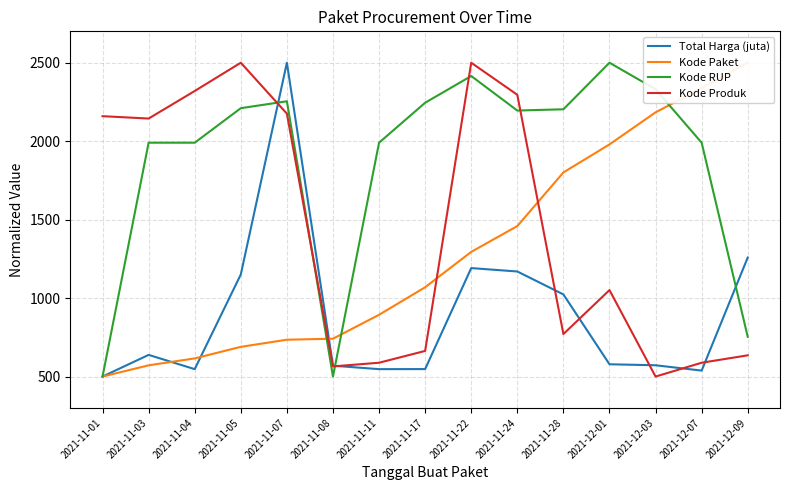

How many data points does each series have?

15